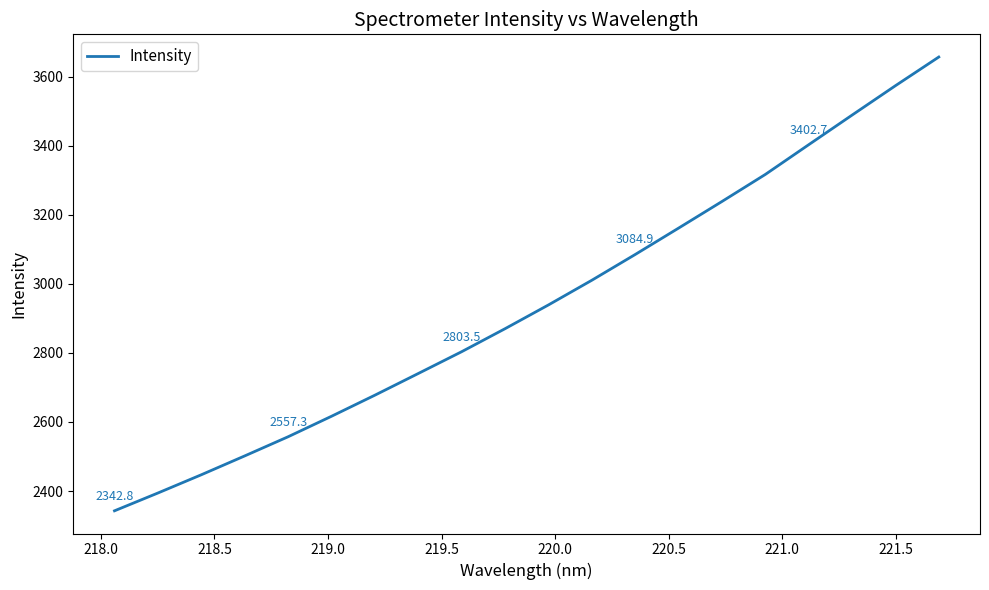

What is the greatest value displayed?

3656.4